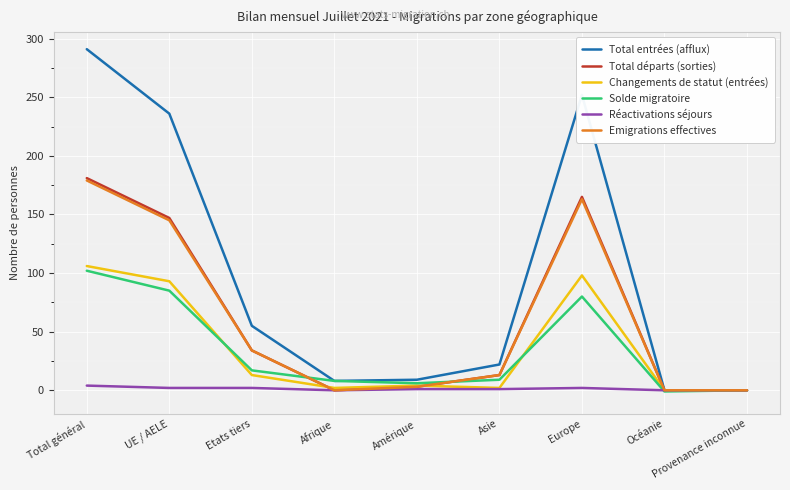

What value does the Réactivations séjours series have at Asie?

1